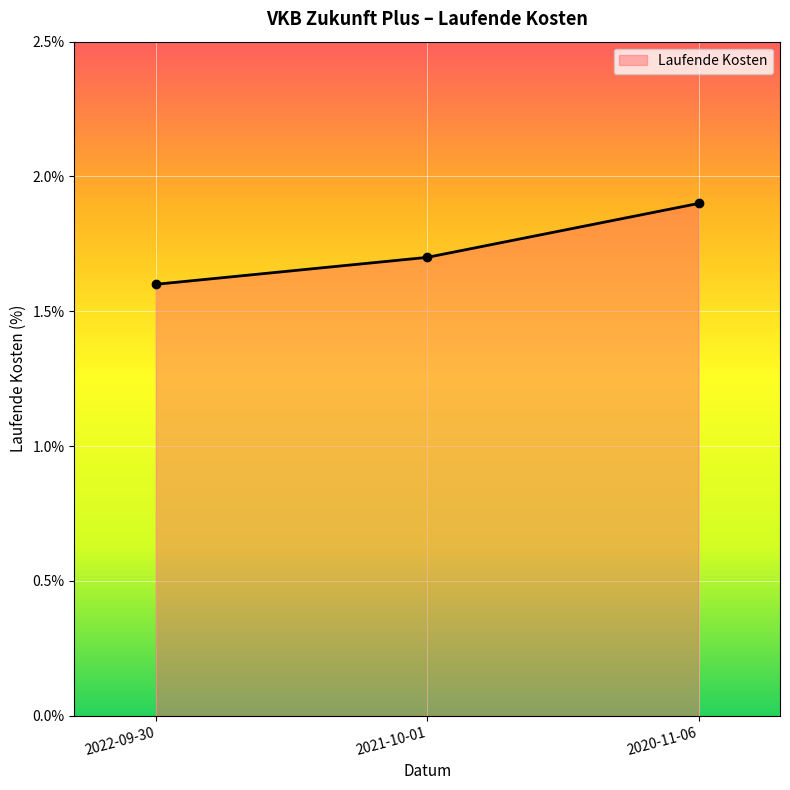

True or false: the data shows 1.6 at 2022-09-30.

True